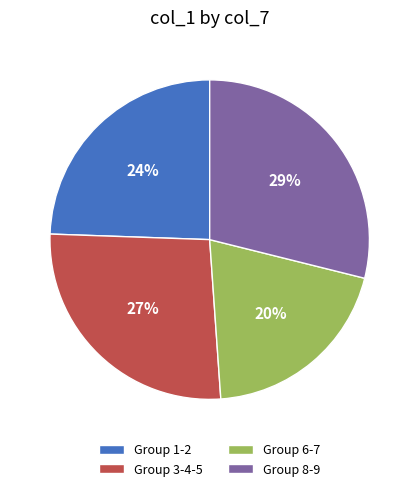

Between Group 6-7 and Group 8-9, which is larger?

Group 8-9